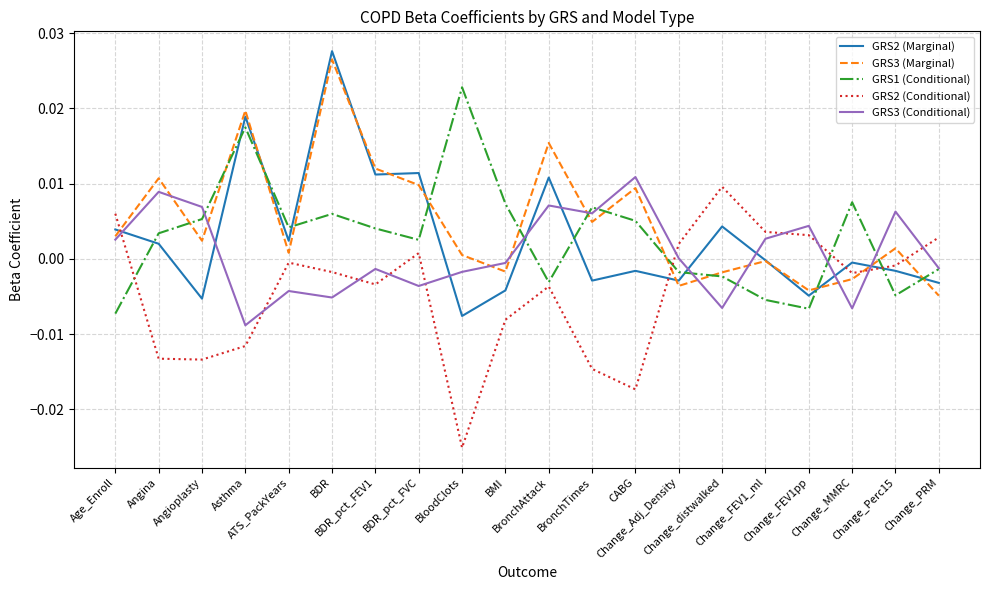

Where do GRS3 (Conditional) and GRS1 (Conditional) first cross each other?

Angioplasty and Asthma